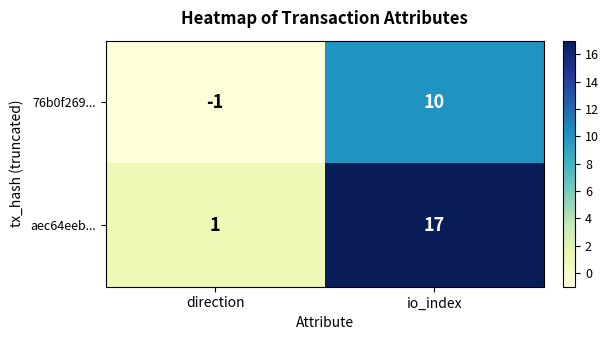

The aec64eeb... series shows 17 at io_index. True or false?

True